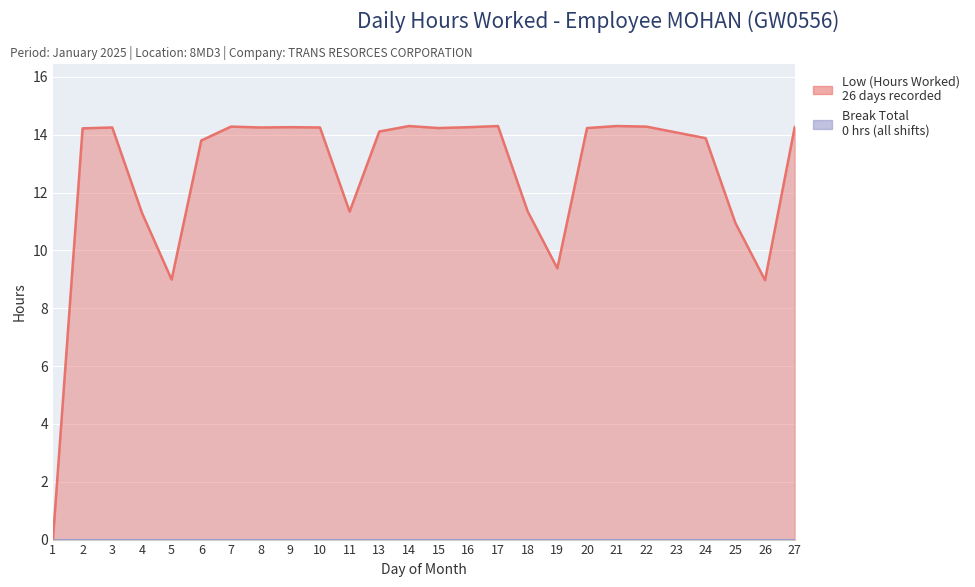

What is the value of the 14th point from the left?

14.2